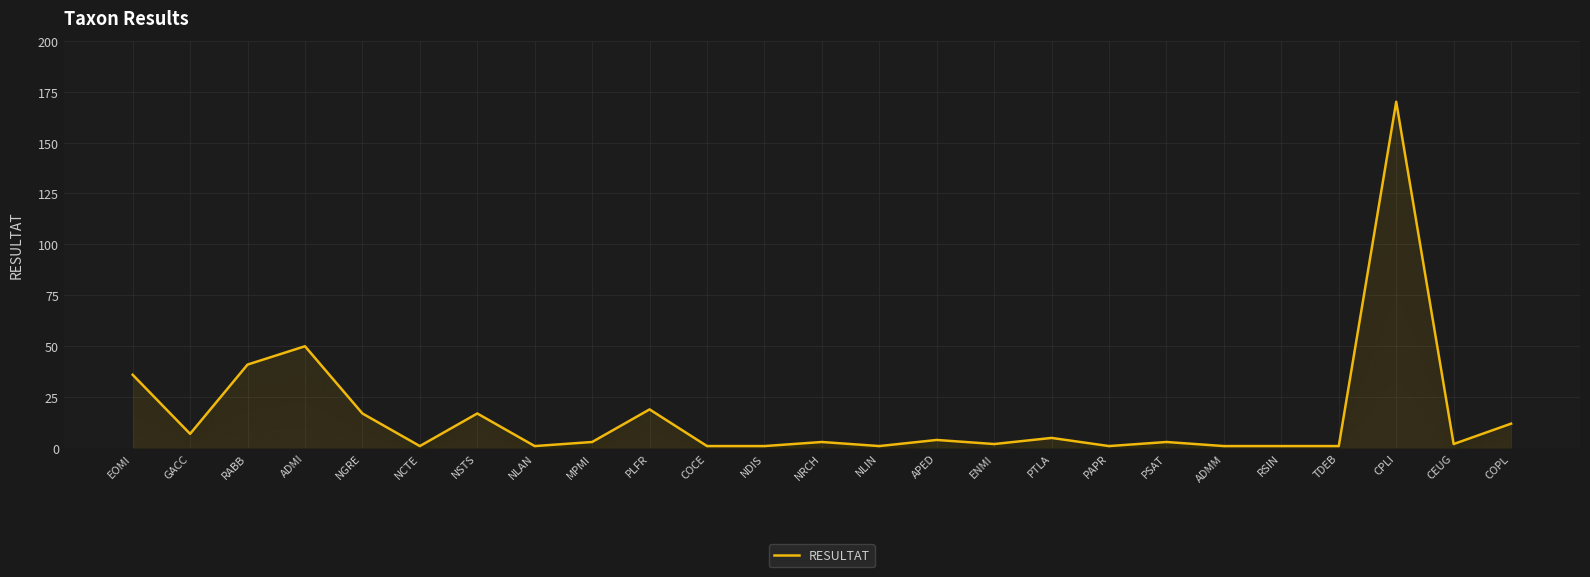

Reading left to right, extract all data points from this chart.

EOMI=36	GACC=7	RABB=41	ADMI=50	NGRE=17	NCTE=1	NSTS=17	NLAN=1	MPMI=3	PLFR=19	COCE=1	NDIS=1	NRCH=3	NLIN=1	APED=4	ENMI=2	PTLA=5	PAPR=1	PSAT=3	ADMM=1	RSIN=1	TDEB=1	CPLI=170	CEUG=2	COPL=12